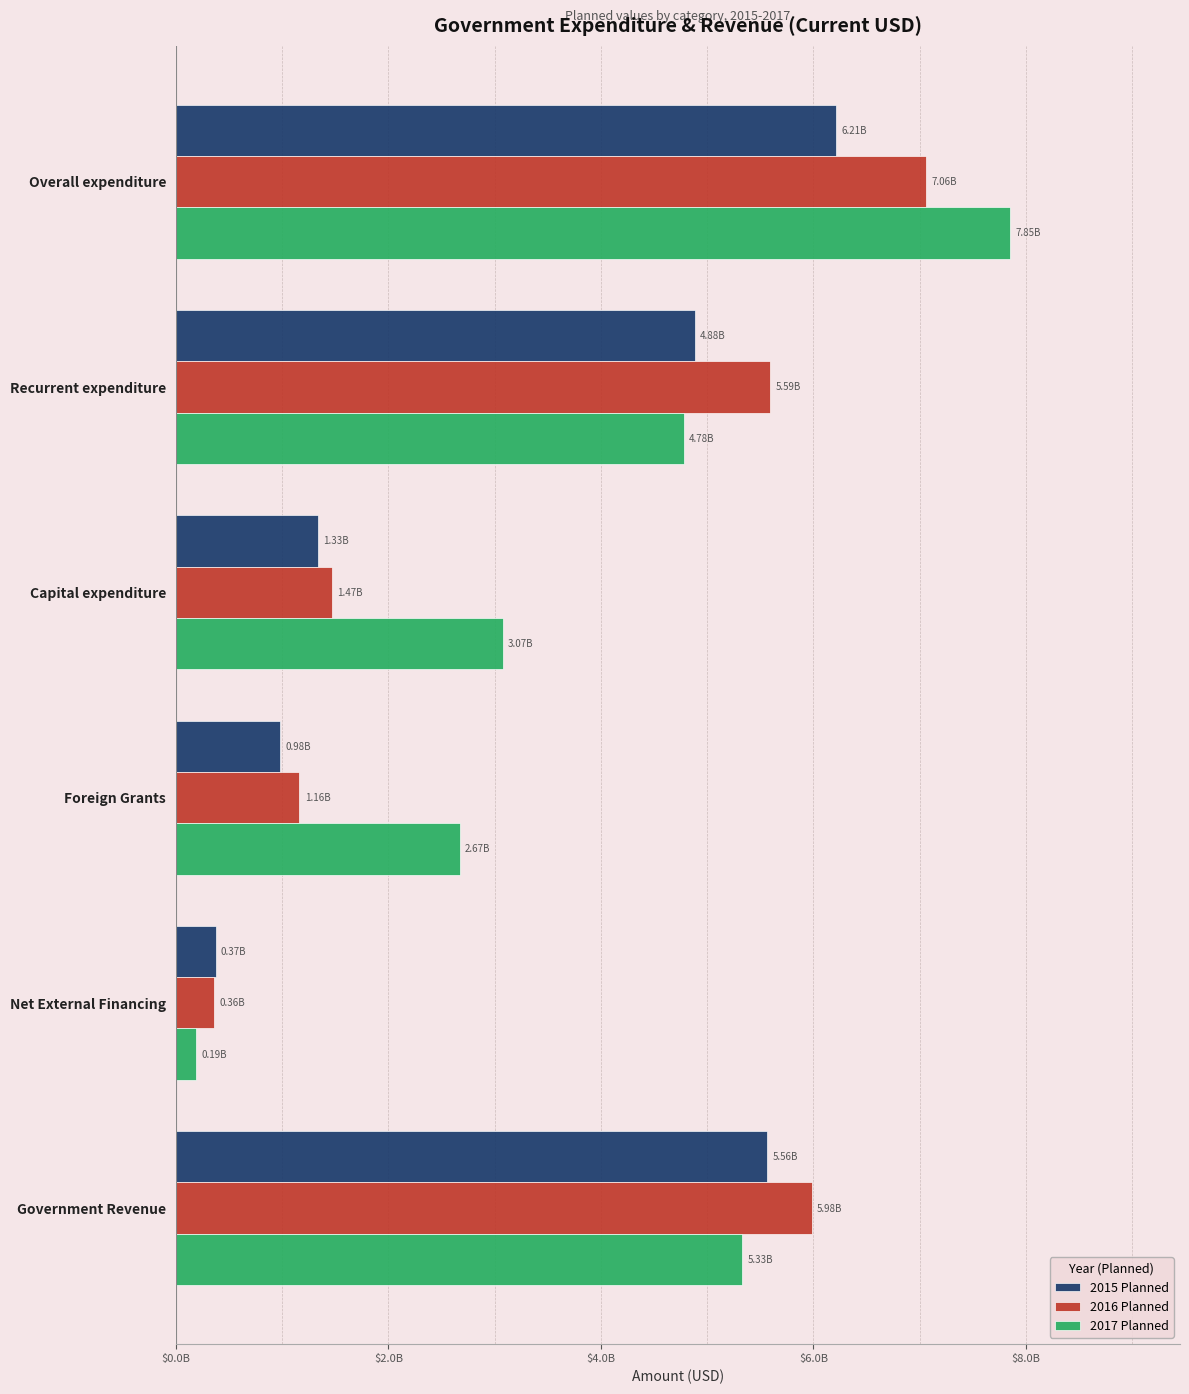

Which series has the largest range (max minus min)?

2017 Planned